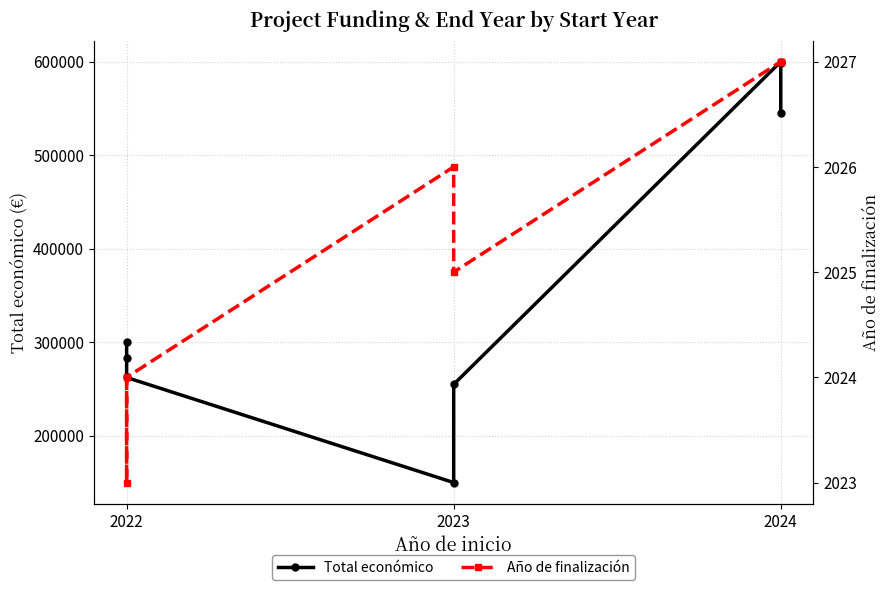

The Año de finalización series shows 1191 at 2022. True or false?

False